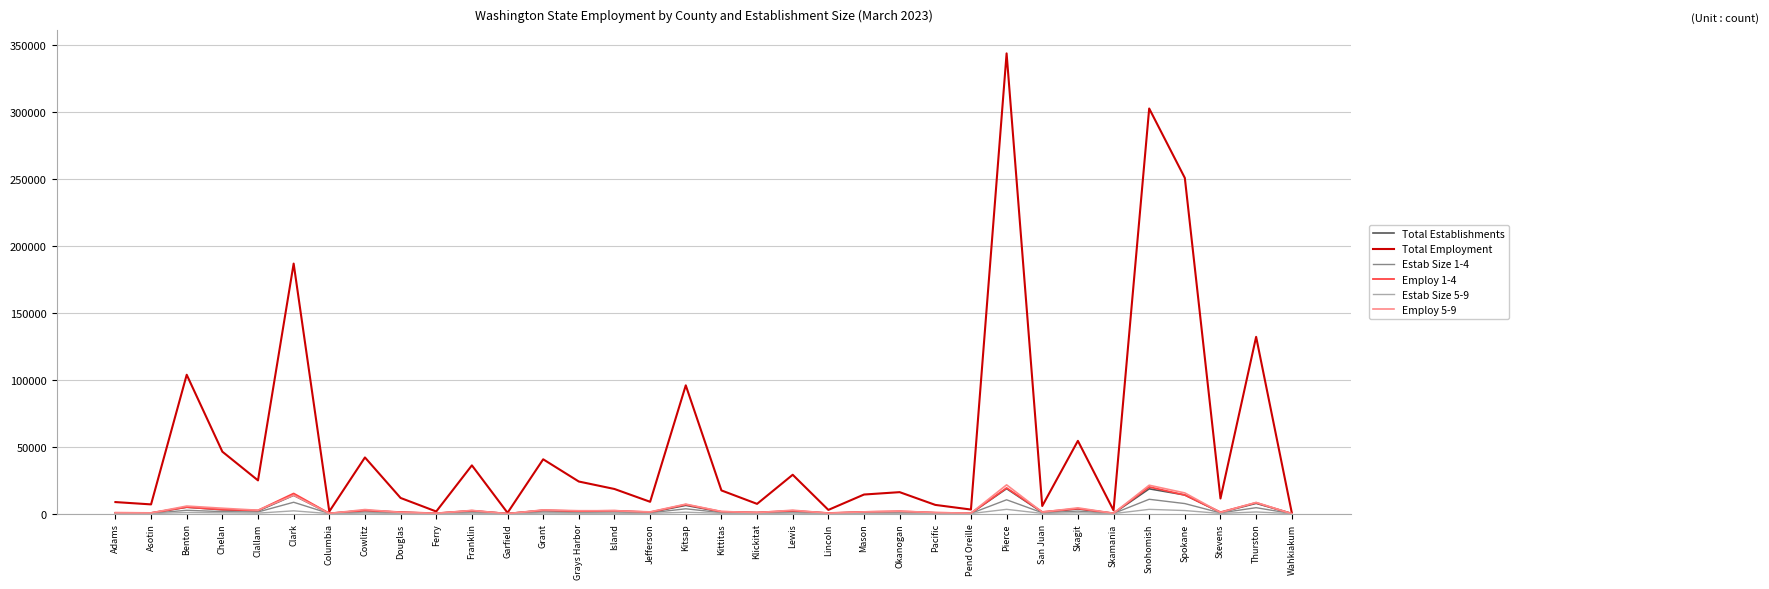

Which category has the highest value in the Total Employment series?

Pierce